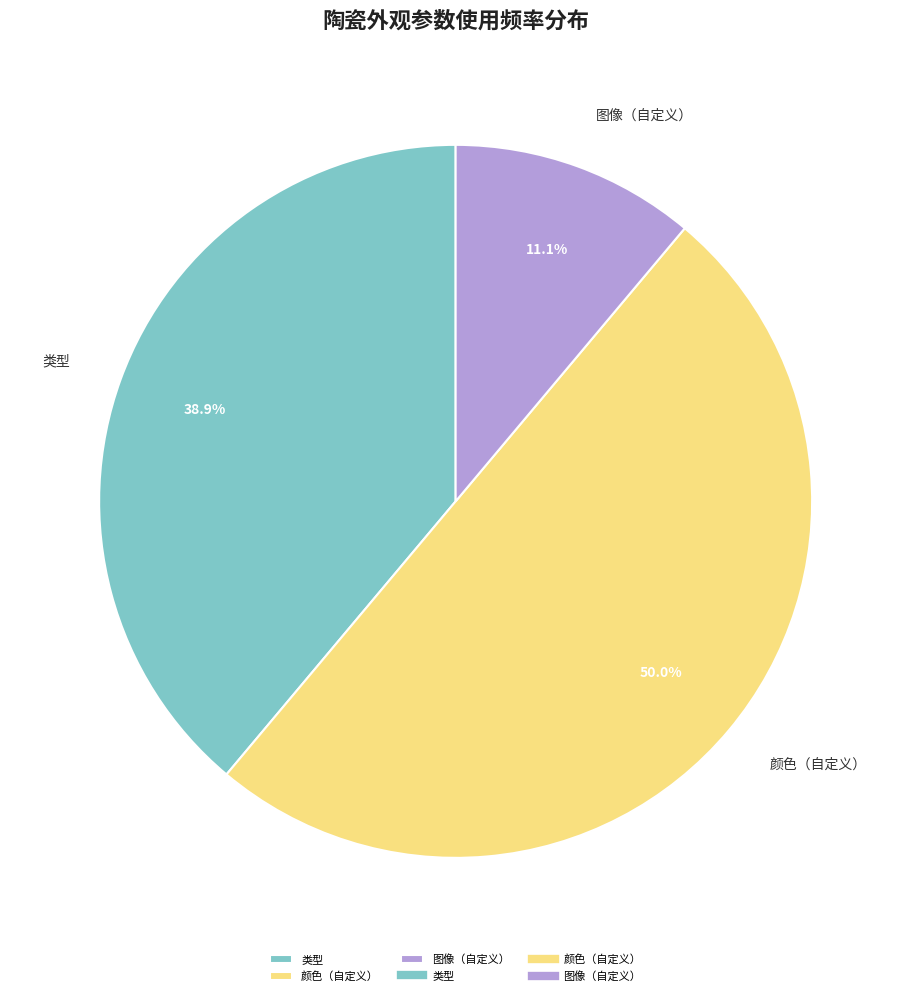

Between 颜色（自定义） and 类型, which is larger?

颜色（自定义）